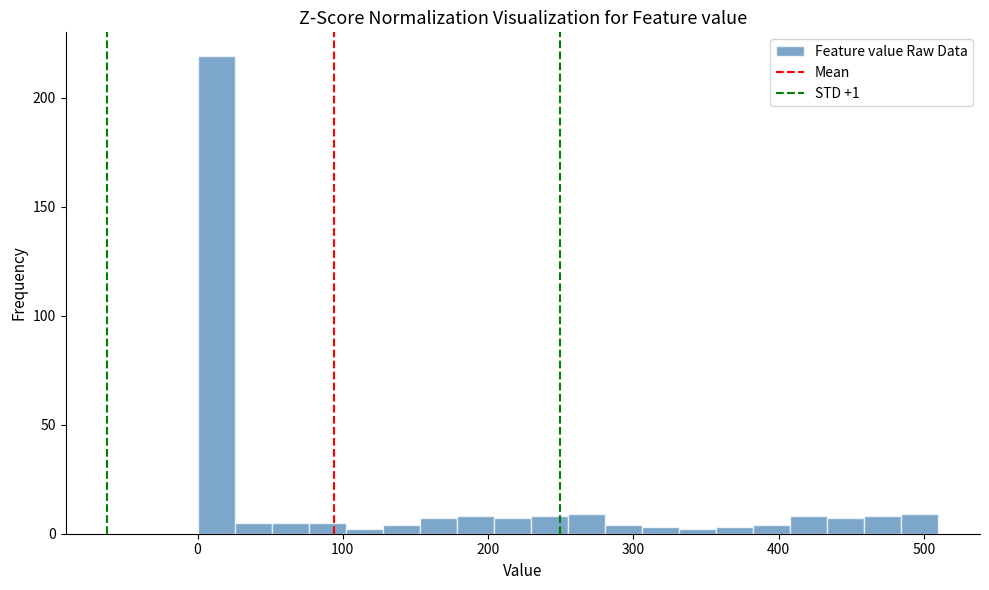

Read against the x-axis, roughly where is the centre of the tallest bar?

10